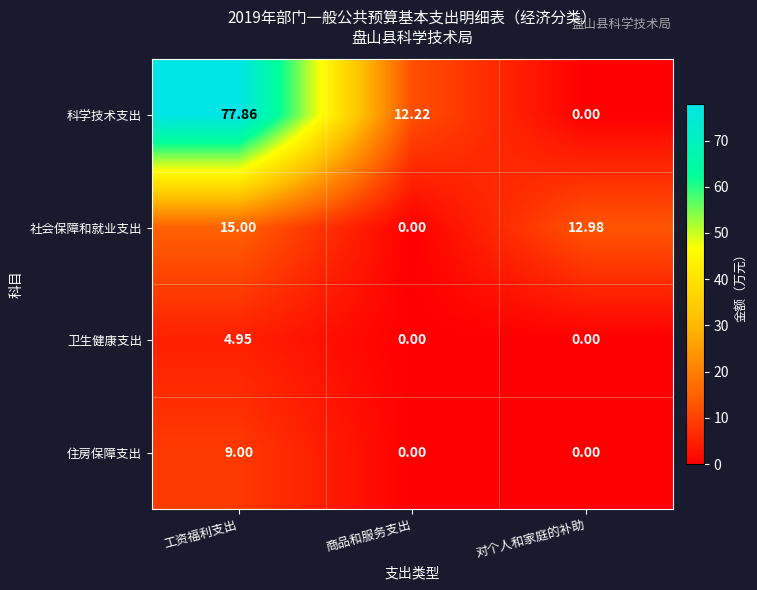

At which category is the sum across all series the highest?

工资福利支出